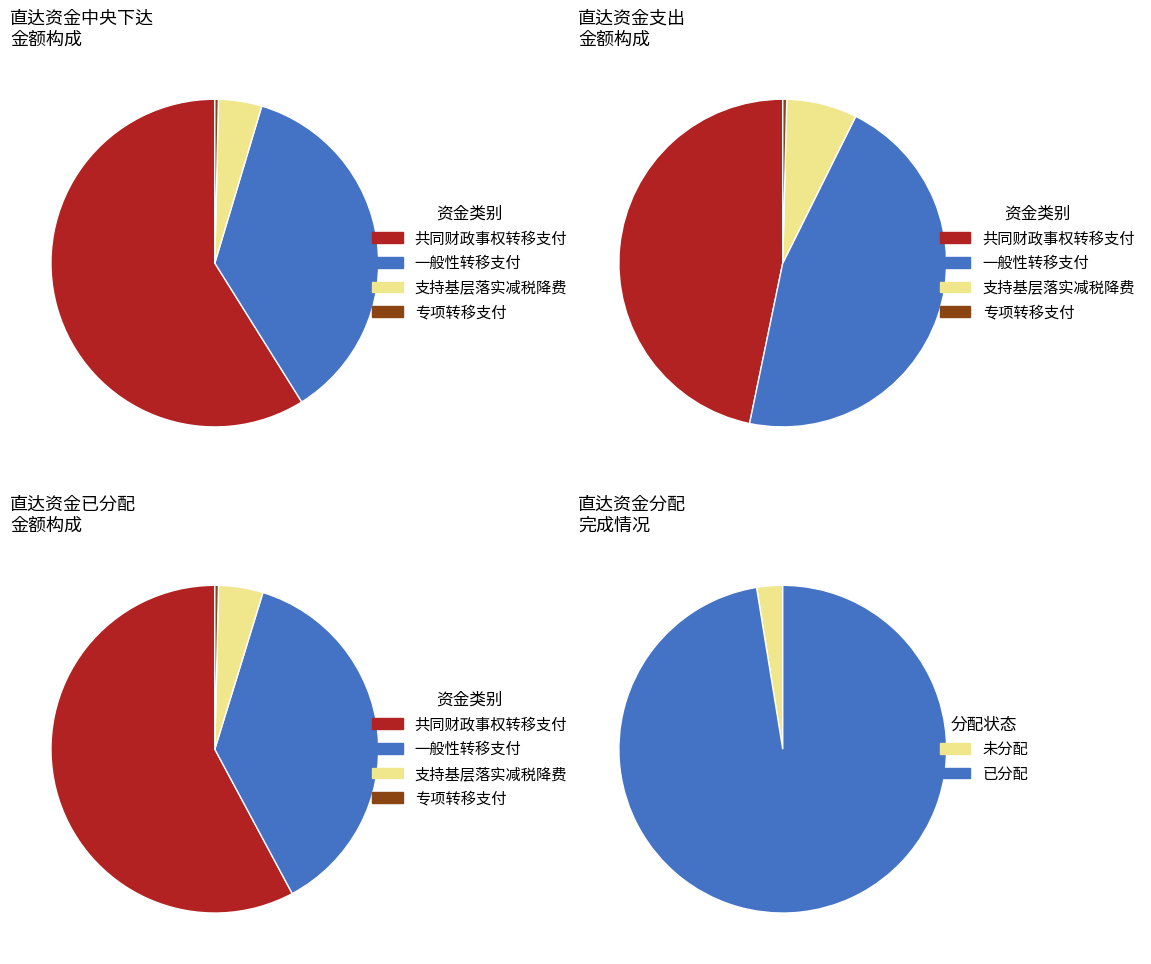

What percentage is NOT represented by 一般性转移支付?

63.5%